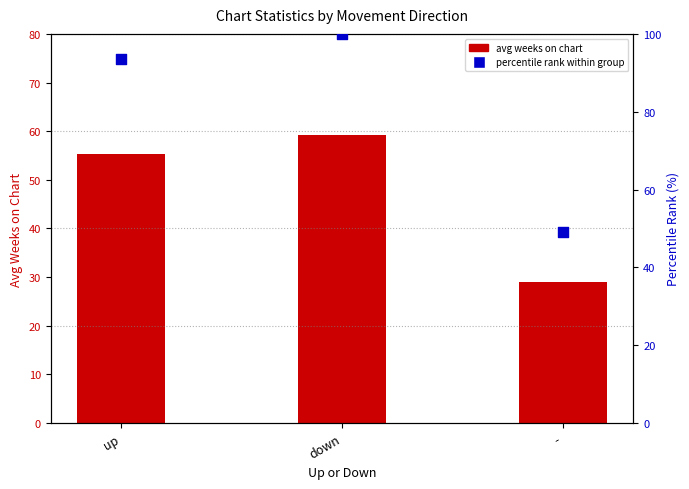

At which category is the sum across all series the highest?

down